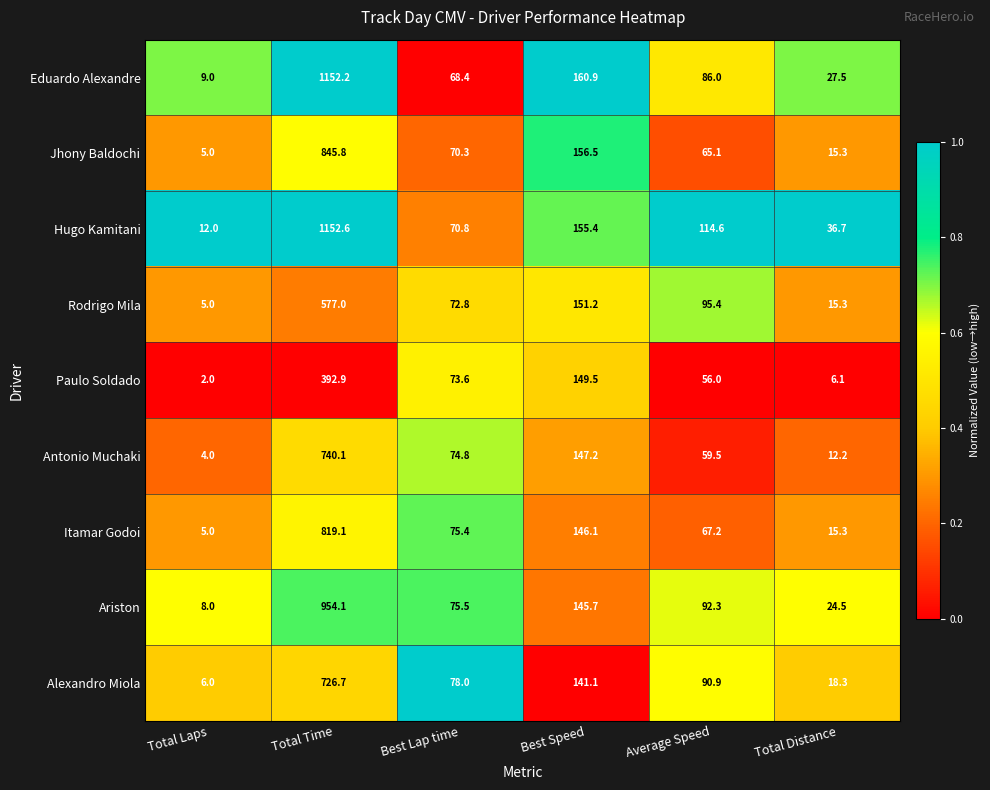

Where is Jhony Baldochi nearest to the value 425?

Best Speed